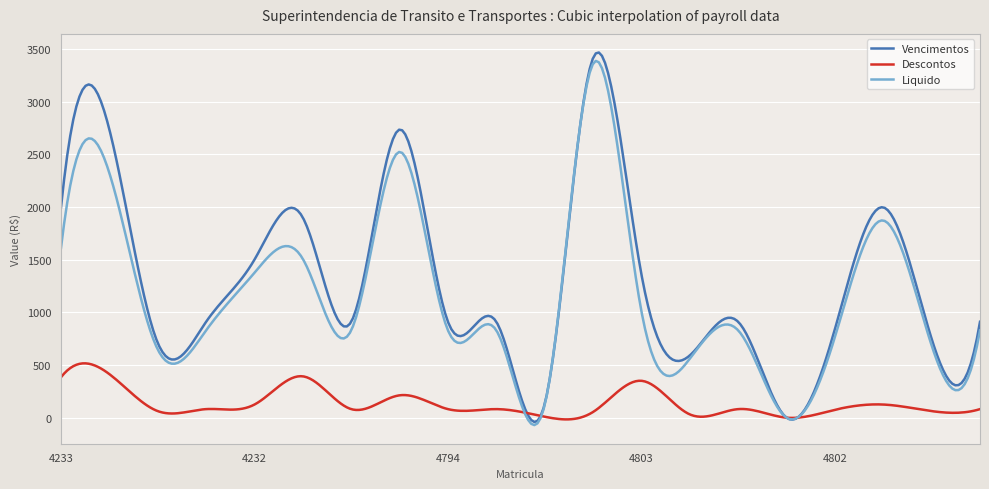

What is the maximum value for Descontos?

515.5